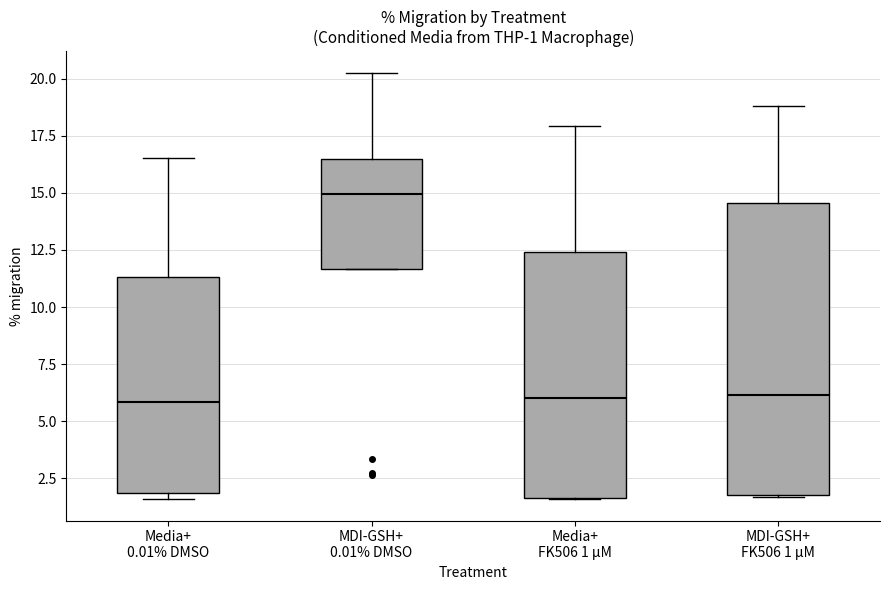

Which box's median line is the highest?

MDI-GSH+ 0.01% DMSO